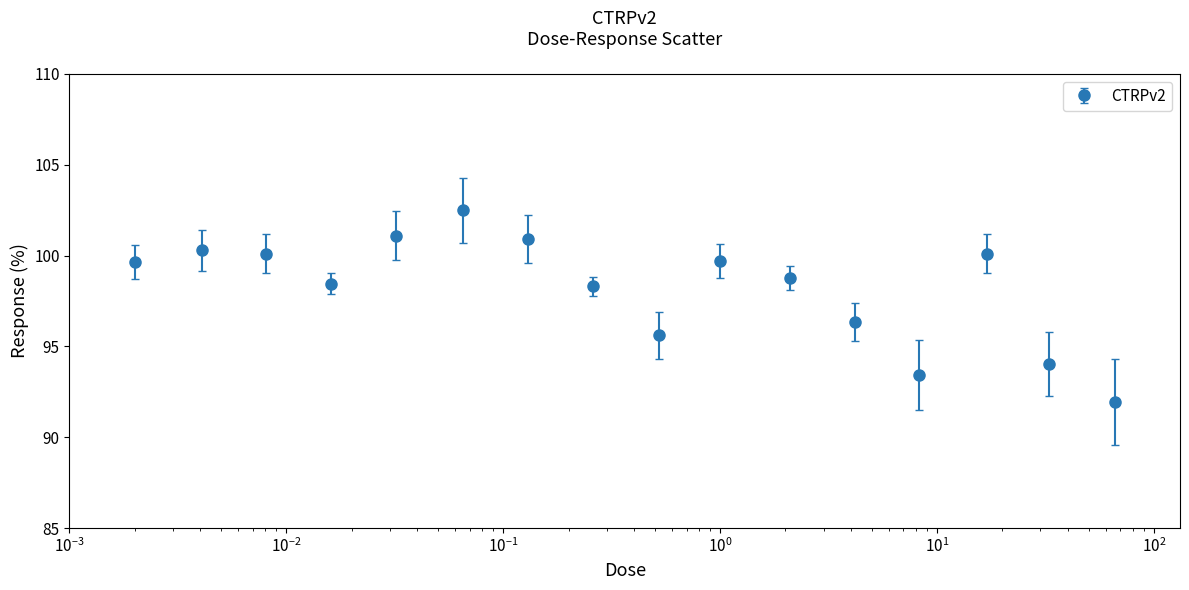

What is the minimum value shown in the chart?

92.0